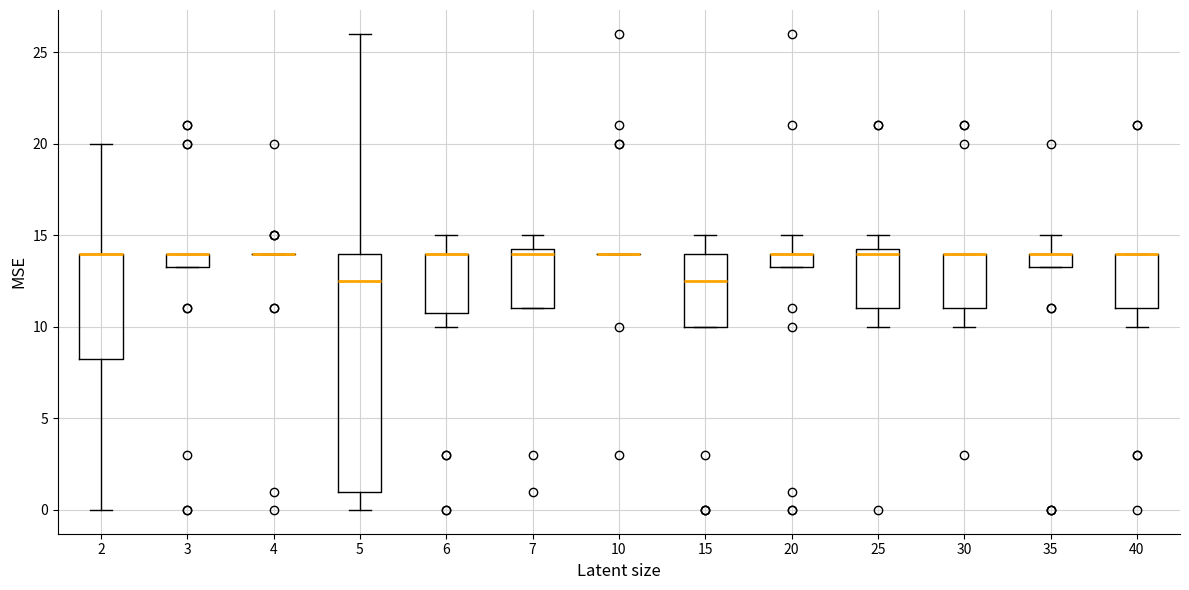

Comparing the boxes themselves (not the whiskers), which one is the tallest?

5